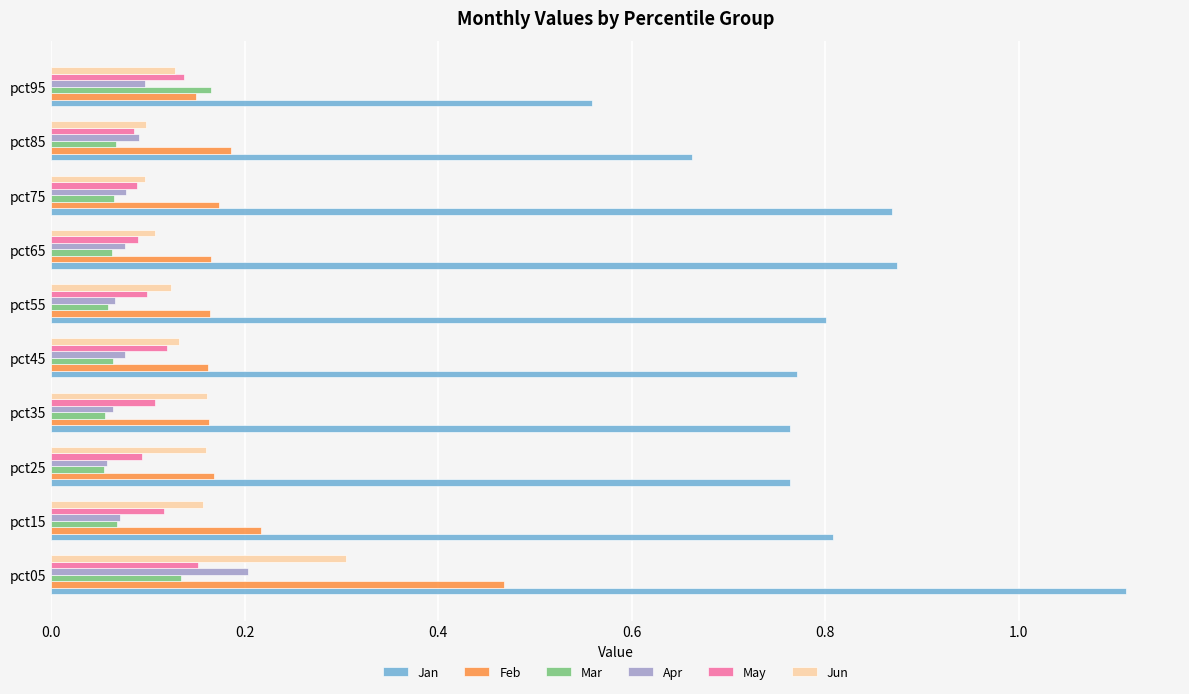

How many Jan values are between 0 and 1?

9